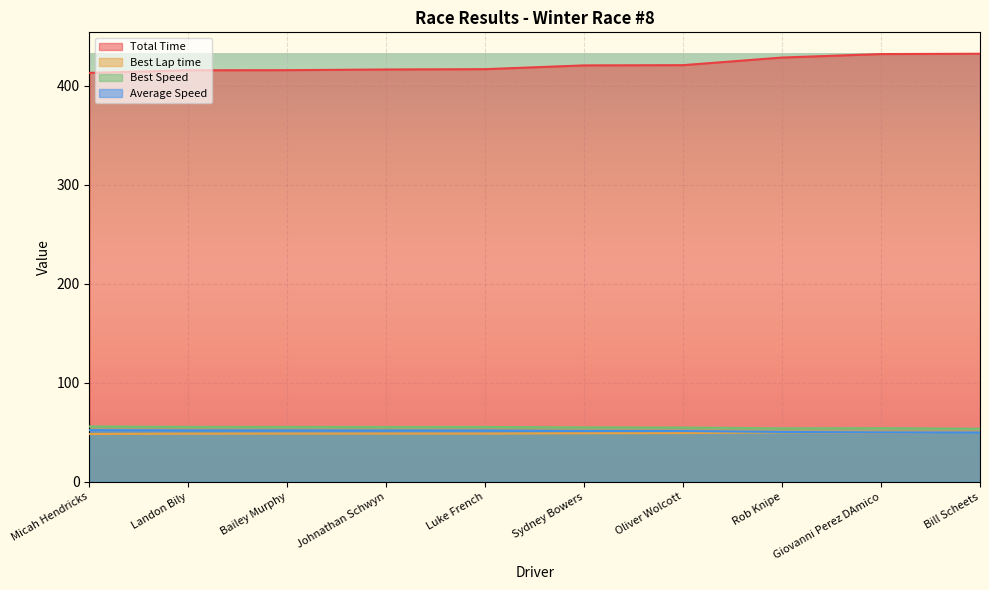

Is it true that Average Speed equals 50.0 at Giovanni Perez DAmico?

True